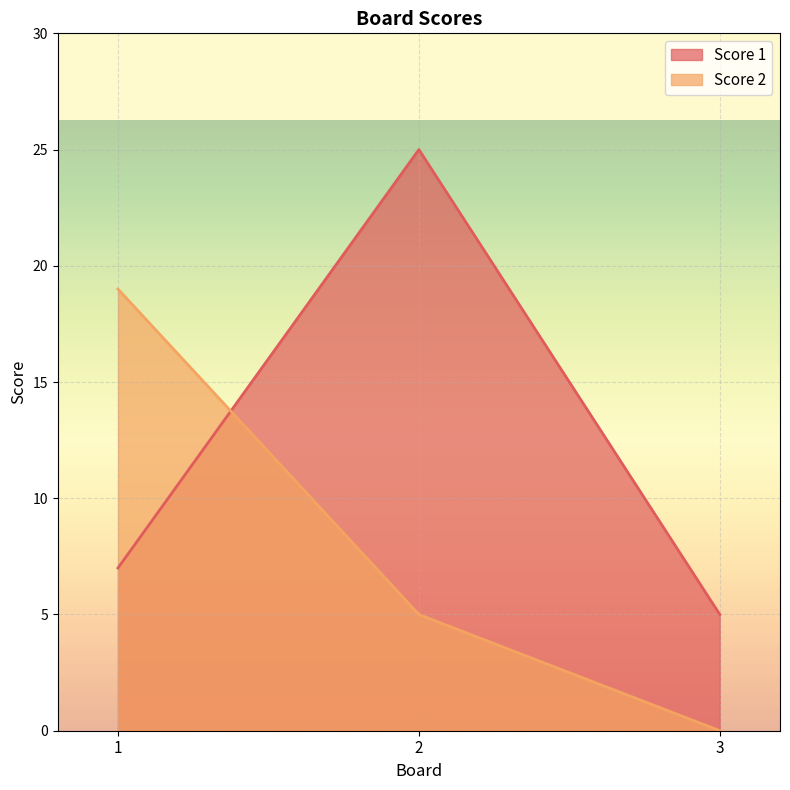

Between 1 and 2, which is larger?

2